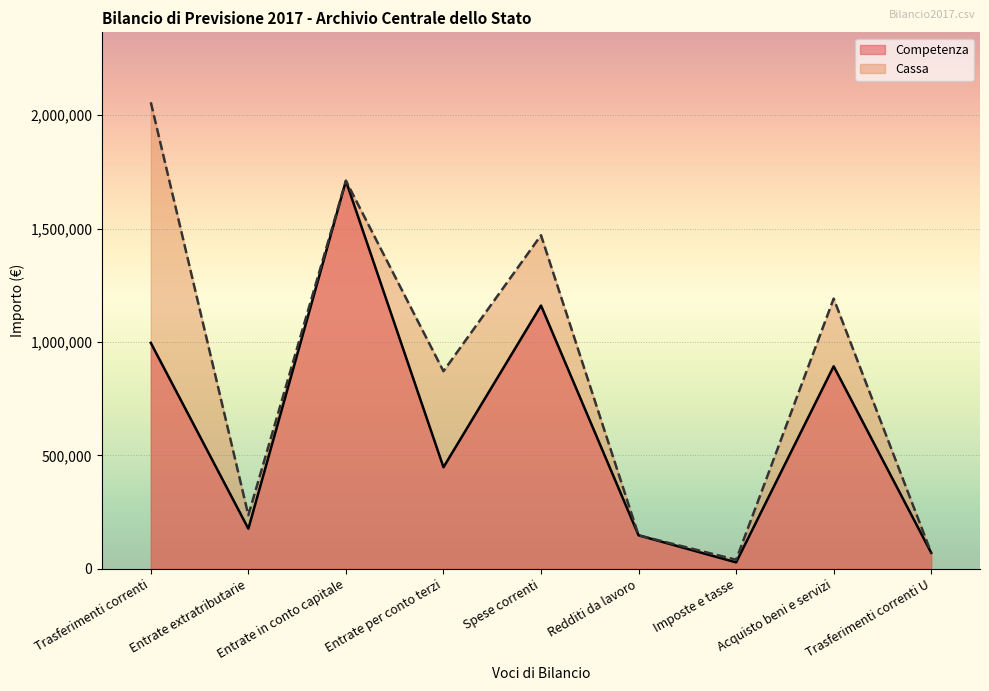

At how many categories does at least one series exceed 1092695?

4